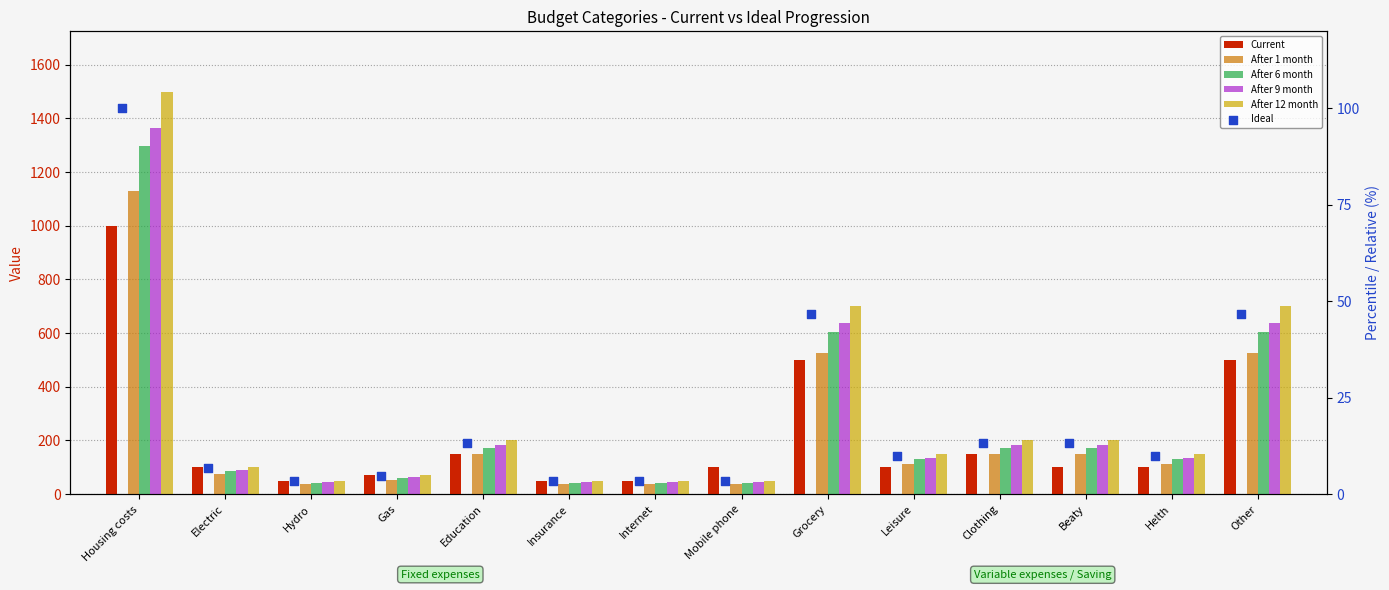

Is the value of After 9 month at Housing costs greater than the value of Ideal at Insurance?

Yes